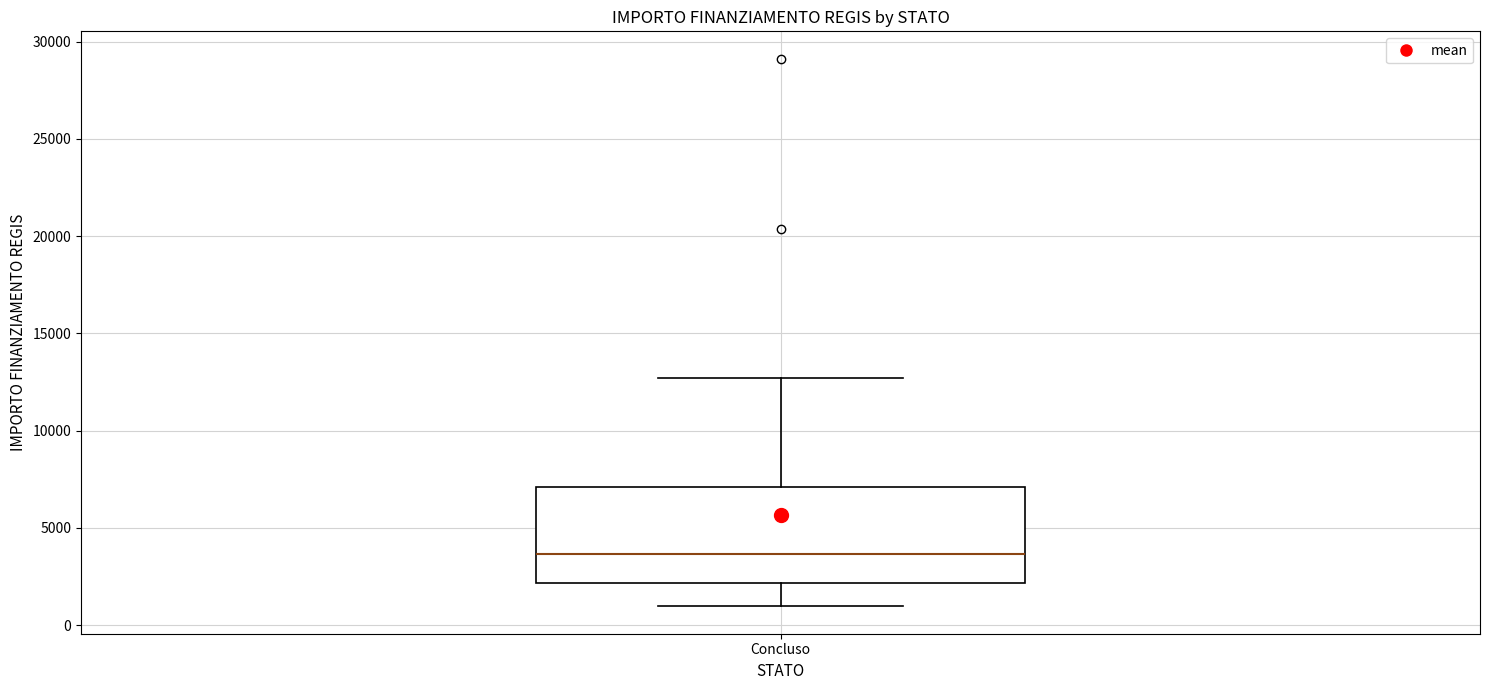

Read this box plot against the y-axis: the position of the median line, the range covered by the box, and the ends of both whiskers. The values are not printed on the chart, so give them approximately, as read against the axis.

median 3500, box 2000 to 7000, whiskers 1000 to 12500